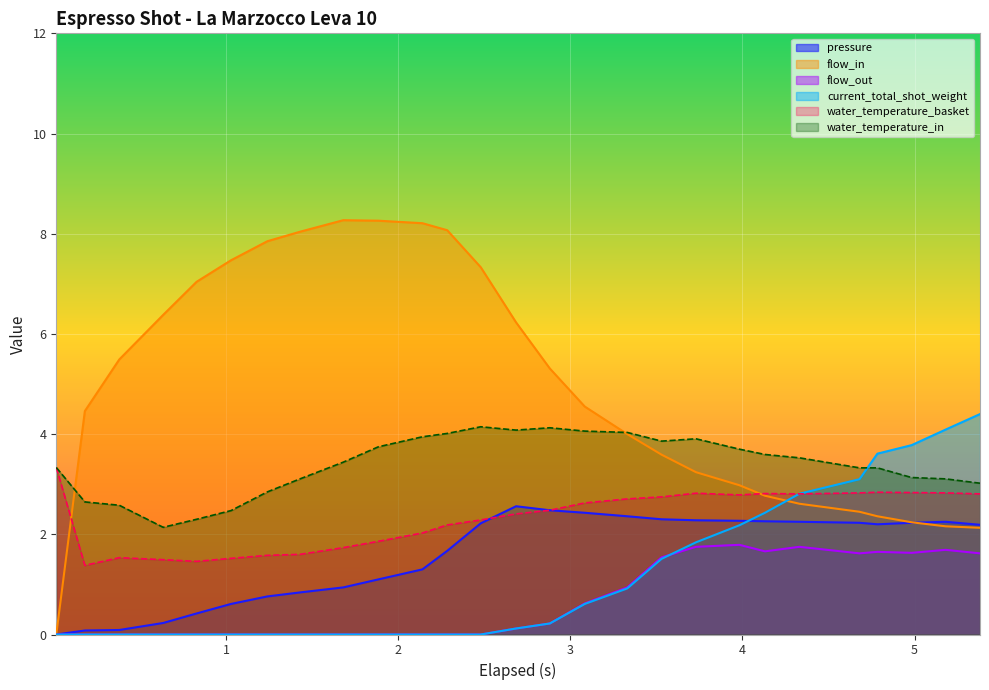

Which series has the largest range (max minus min)?

flow_in